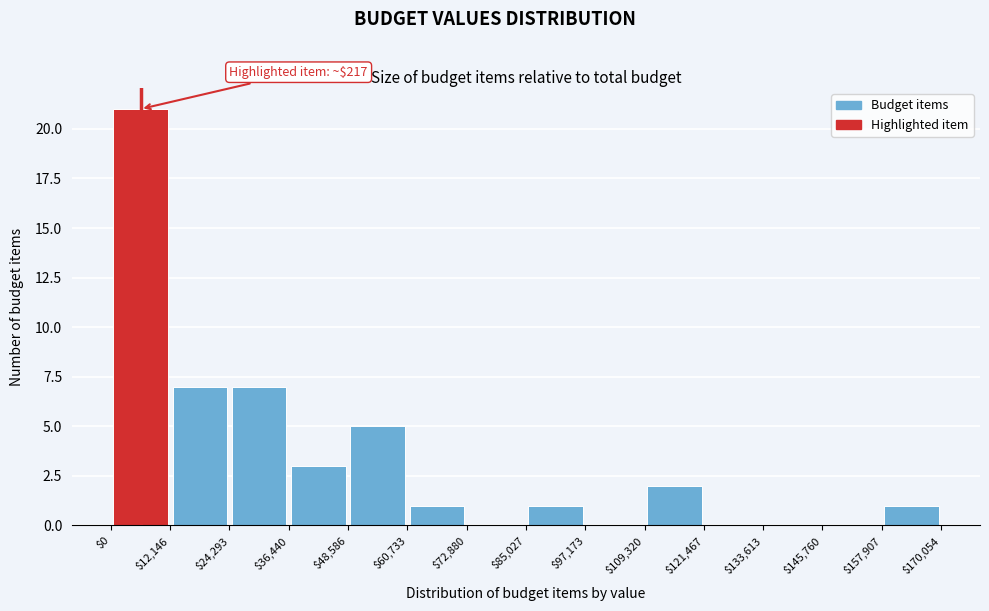

Over which range of the x-axis is the bar tallest?

$0 to $12,146